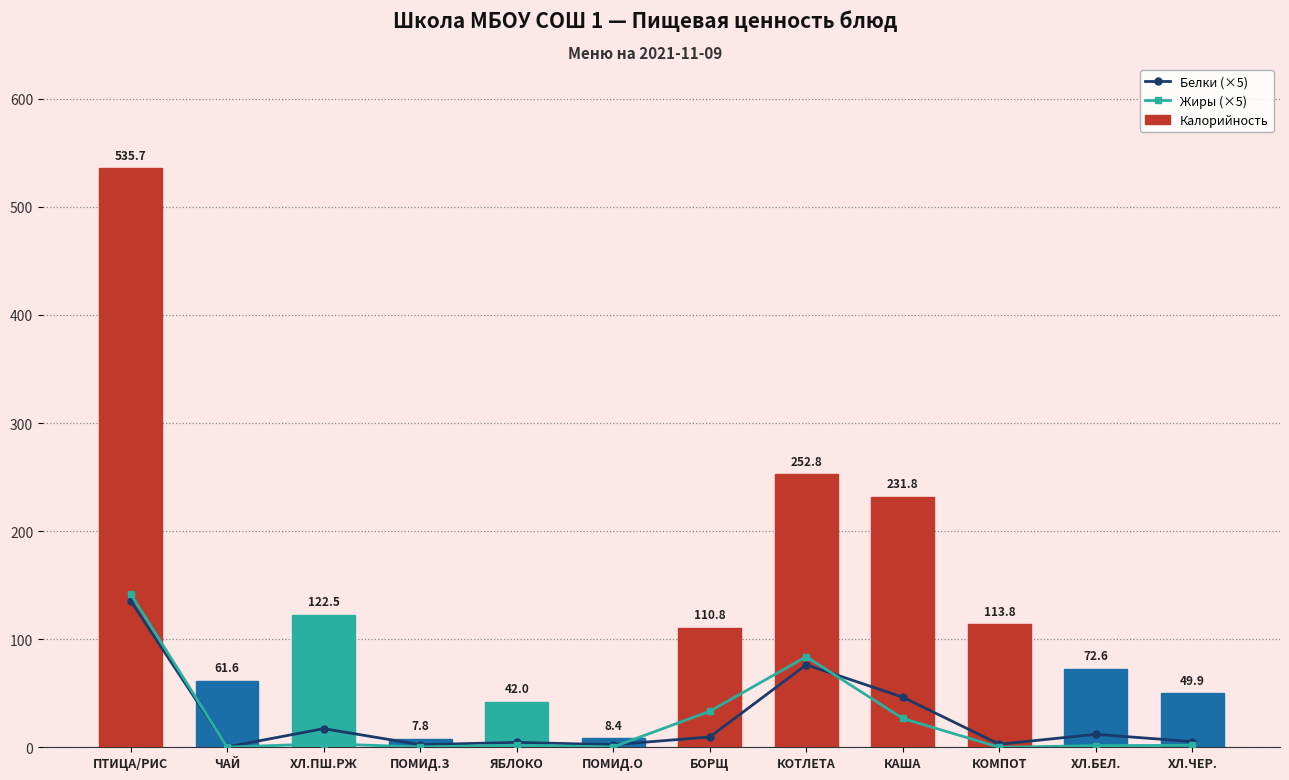

Reading left to right, transcribe all the data shown in this chart.

Белки (×5): 135.6	0.4	17.2	2.4	4.5	2.4	9.5	76.3	46.3	2.8	12.0	5.2
Жиры (×5): 142.0	0.1	3.3	0.3	2.0	0.3	33.3	83.8	26.6	0.0	1.5	1.8
Калорийность: 535.7	61.6	122.5	7.8	42.0	8.4	110.8	252.8	231.8	113.8	72.6	49.9